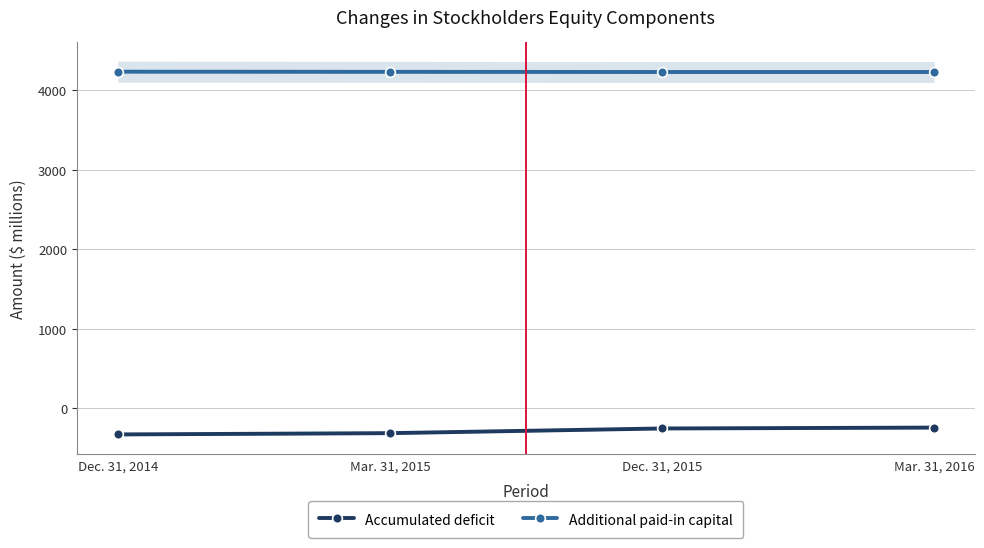

How many Additional paid-in capital values are between 4231 and 4235?

4